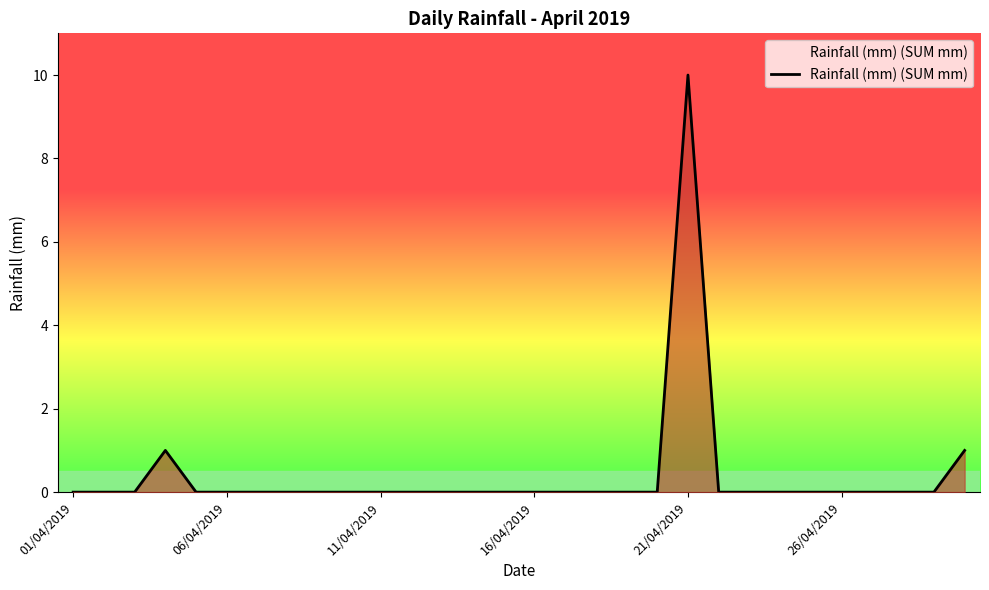

How many lines are shown in the chart?

1